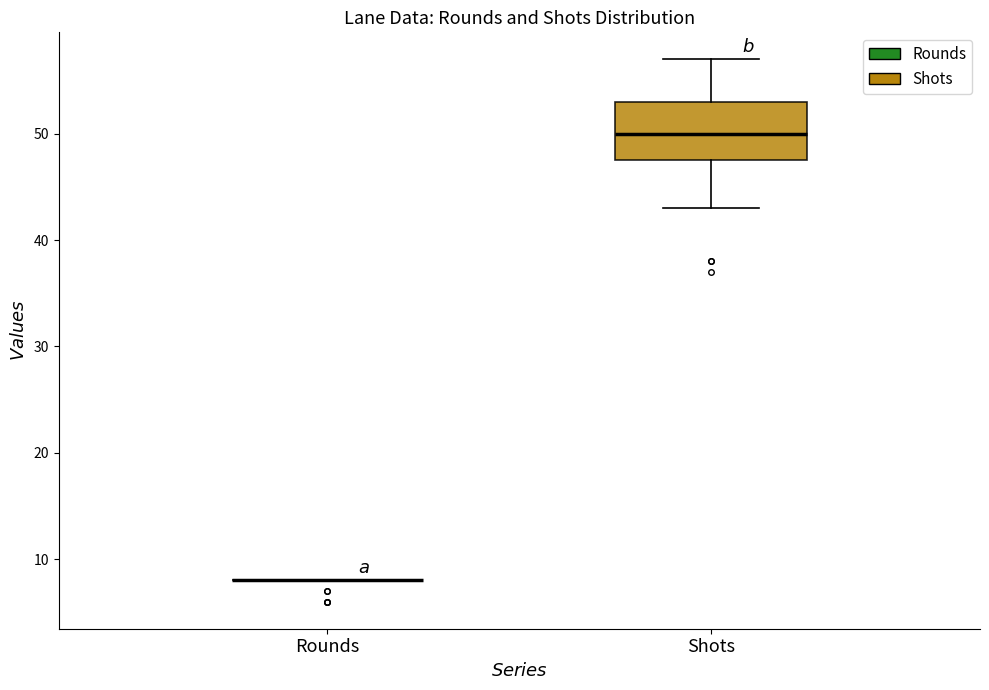

Where is the upper edge of the box for Shots on the y-axis? The values are not printed on the chart, so give them approximately, as read against the axis.

53